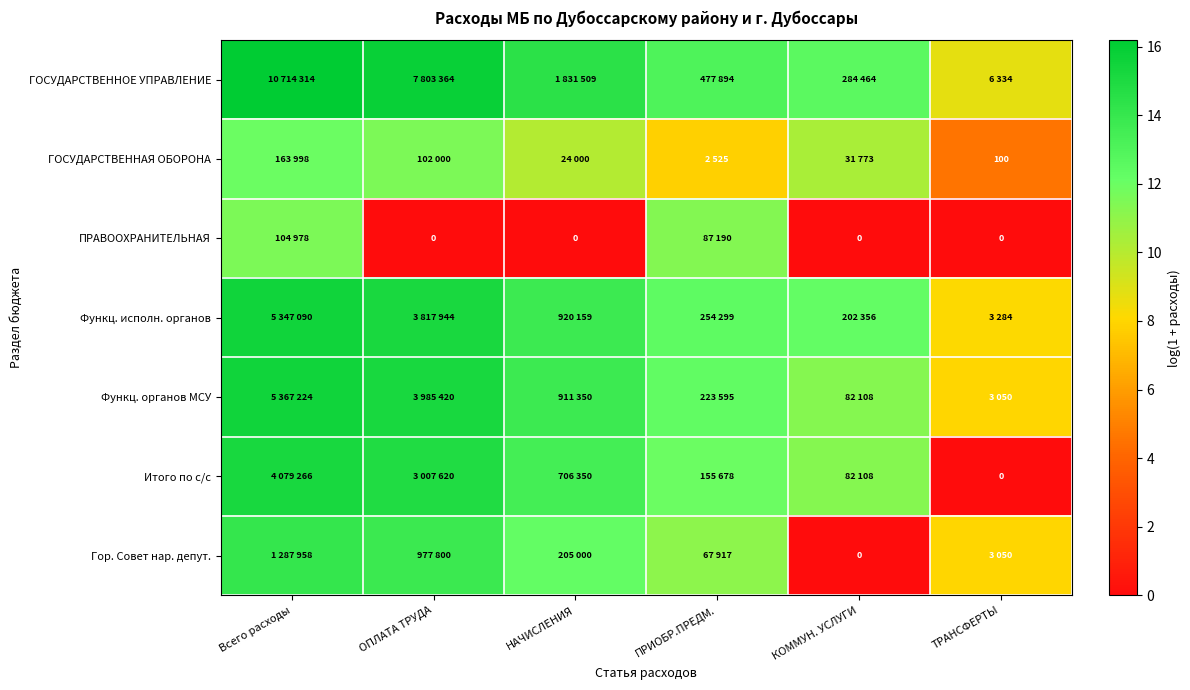

At which label does Итого по с/с first exceed 13?

Всего расходы